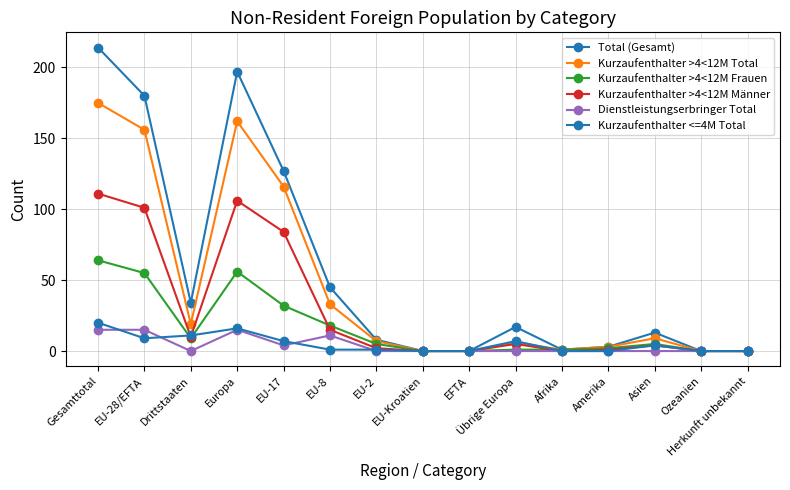

Is this an area chart (filled region under the line)?

No